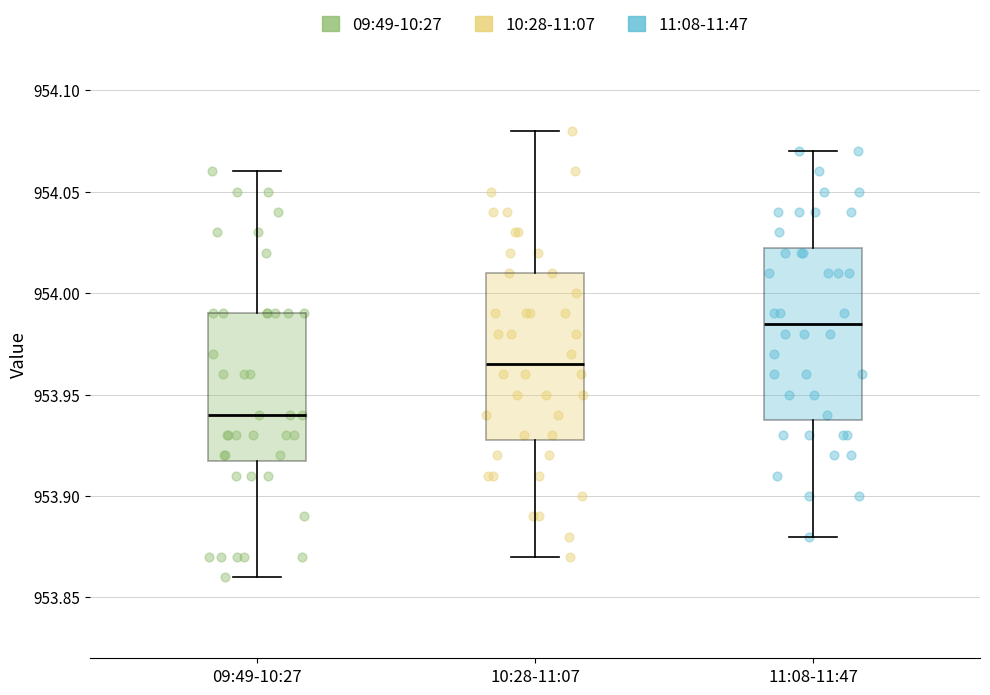

Reading left to right, read every box against the y-axis: the position of its median line, the range the box covers, and the ends of its whiskers. The values are not printed on the chart, so give them approximately, as read against the axis.

09:49-10:27: median 953.940, box 953.920 to 953.990, whiskers 953.860 to 954.060
10:28-11:07: median 953.965, box 953.930 to 954.010, whiskers 953.870 to 954.080
11:08-11:47: median 953.985, box 953.940 to 954.025, whiskers 953.880 to 954.070